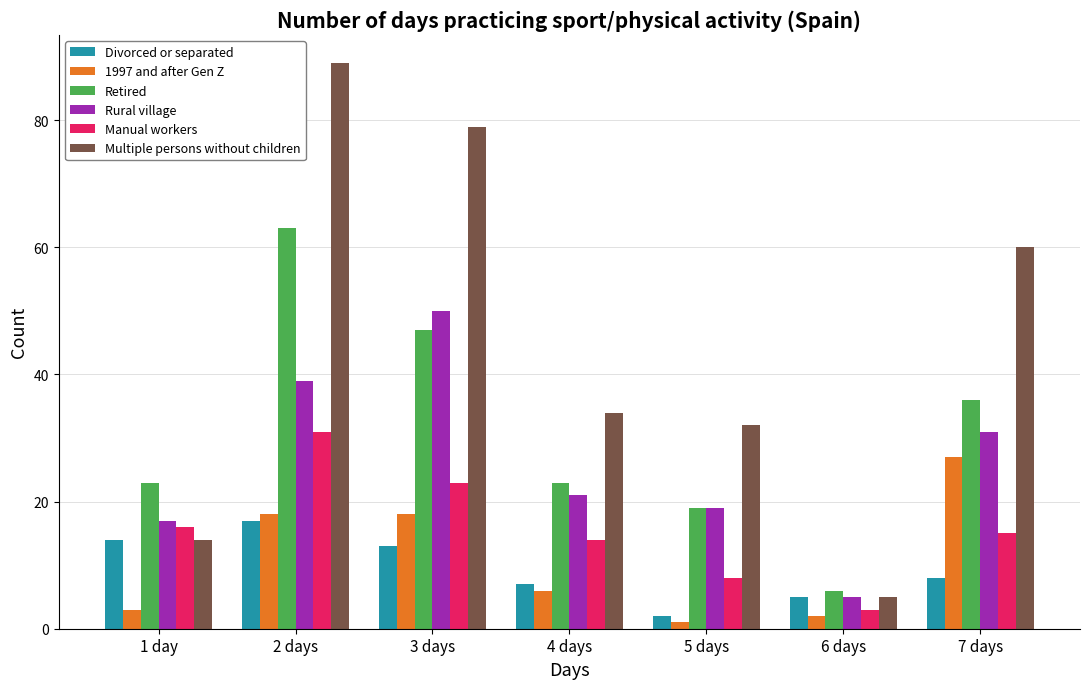

What are all the series names shown in the legend?

Divorced or separated, 1997 and after Gen Z, Retired, Rural village, Manual workers, Multiple persons without children